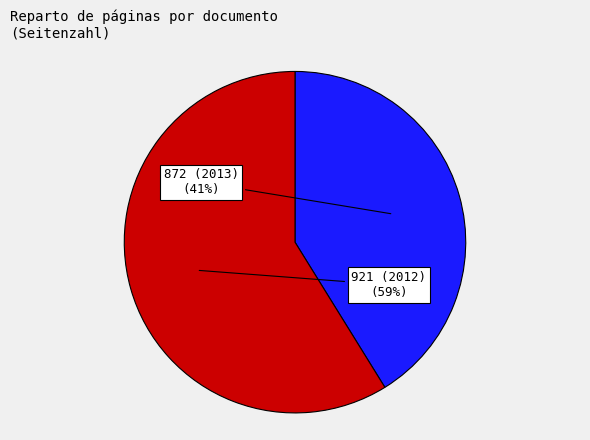

Does any single category account for the majority?

Yes